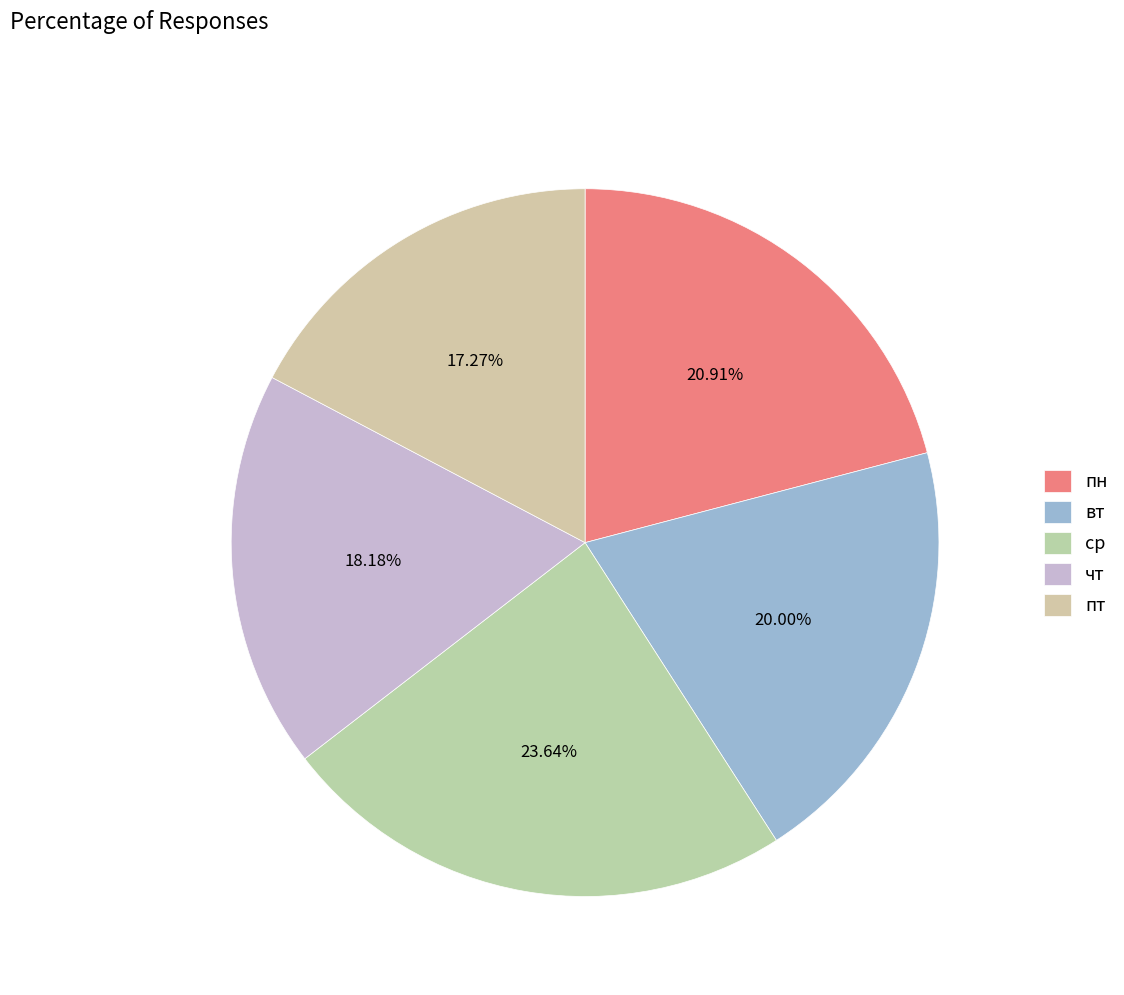

To the nearest percent, what percentage of the pie is ср?

24%